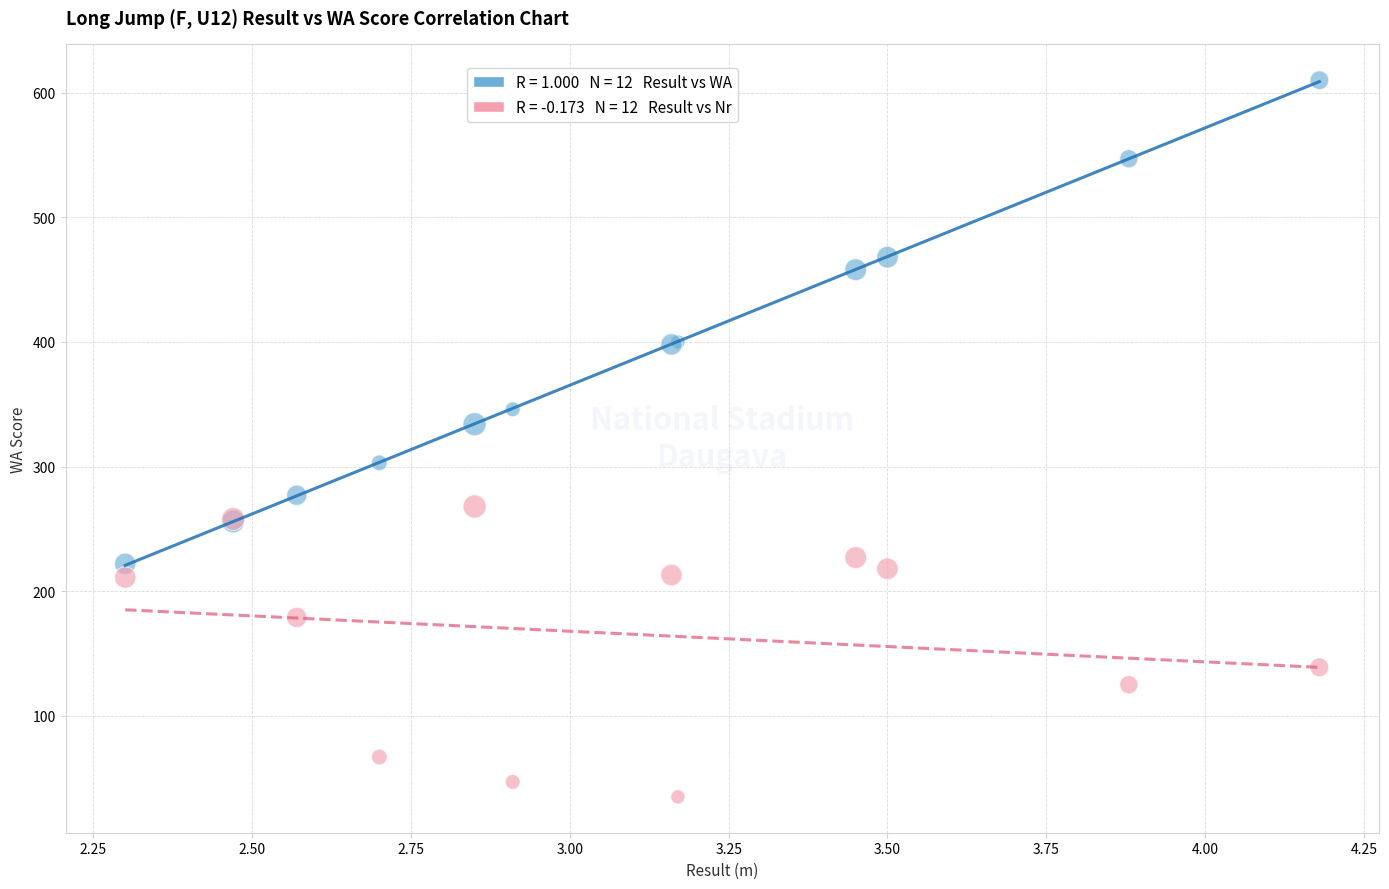

Across all series, what Y value is closest to 322?

334